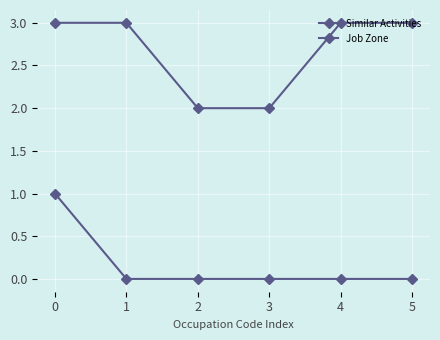

Count the number of data series in this chart.

2